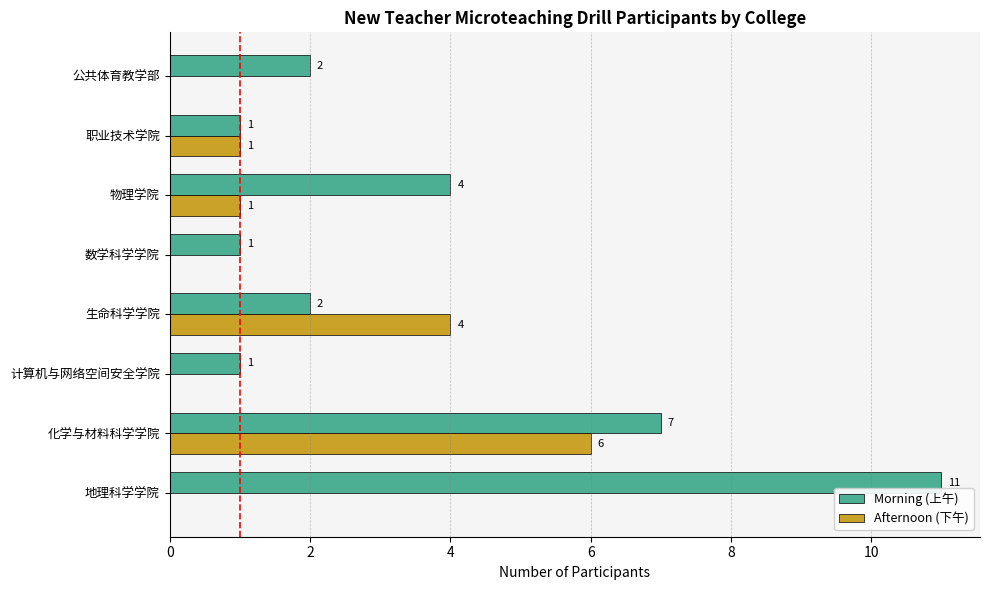

Which series has the largest total across all categories?

Morning (上午)